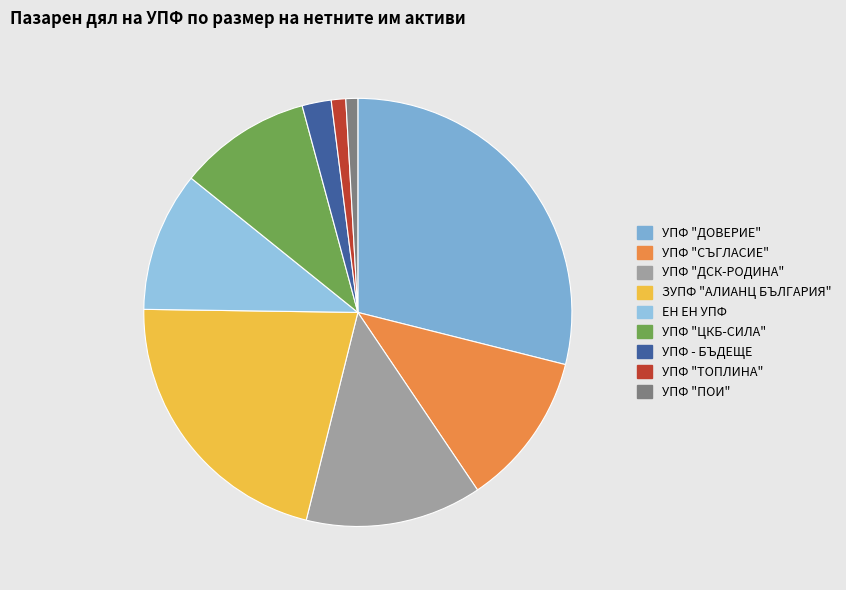

Count the number of slices in the pie.

9